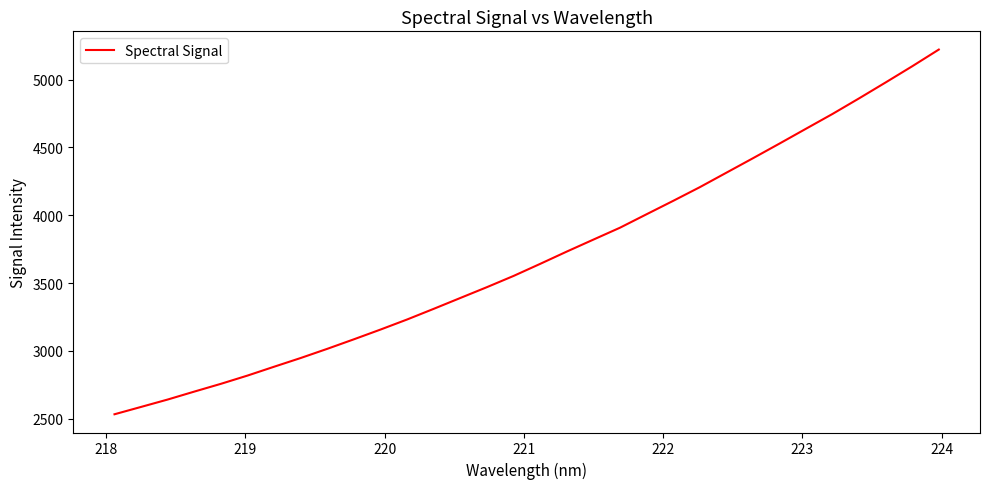

What is the minimum value shown in the chart?

2531.6